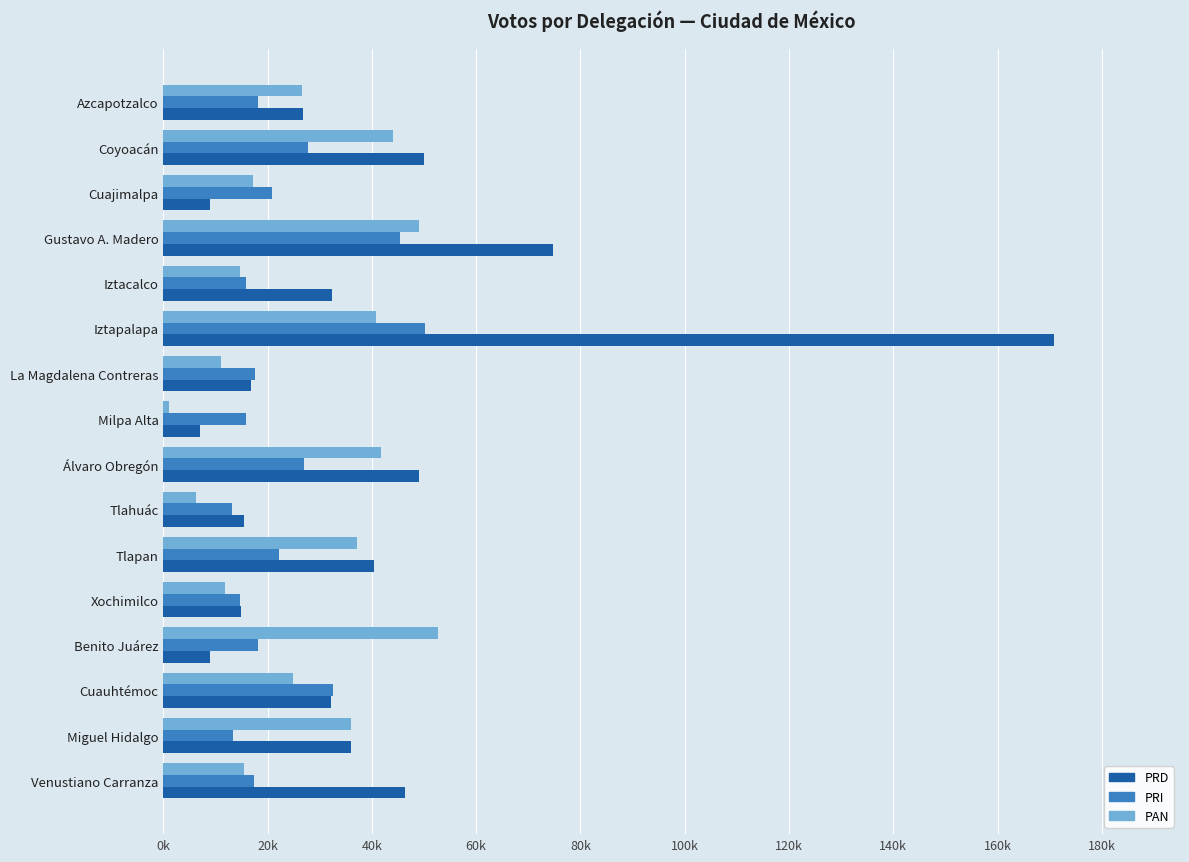

What are all the series names shown in the legend?

PRD, PRI, PAN